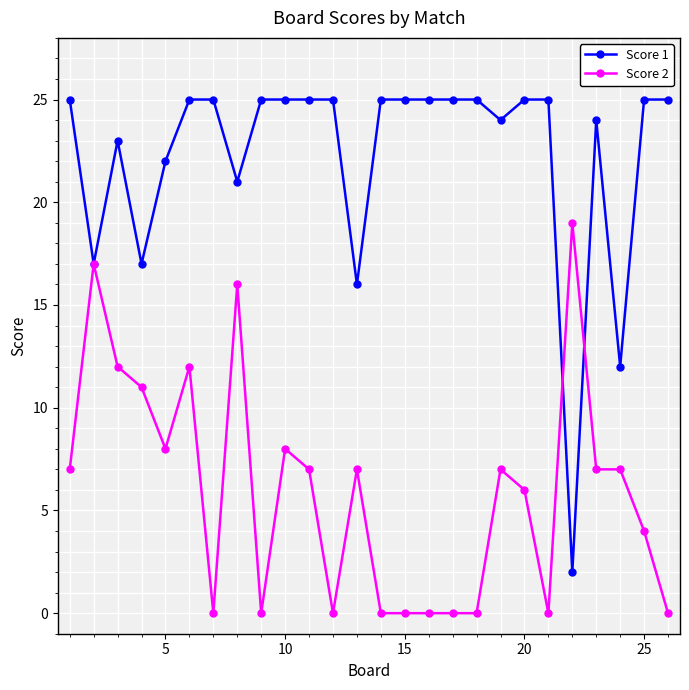

What is the maximum value shown in the chart?

25